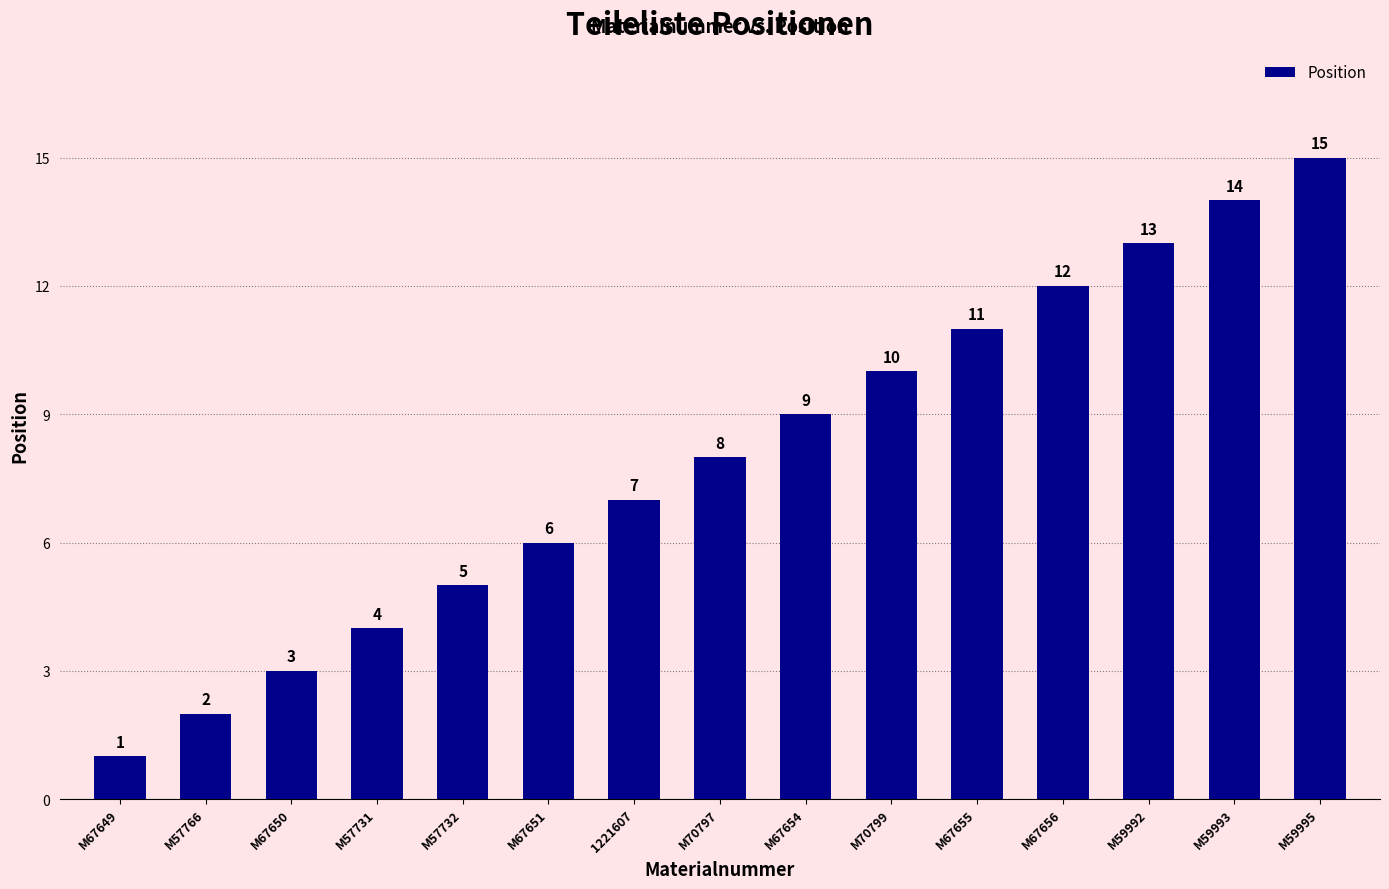

Rank the categories by value from lowest to highest.

M67649, M57766, M67650, M57731, M57732, M67651, 1221607, M70797, M67654, M70799, M67655, M67656, M59992, M59993, M59995